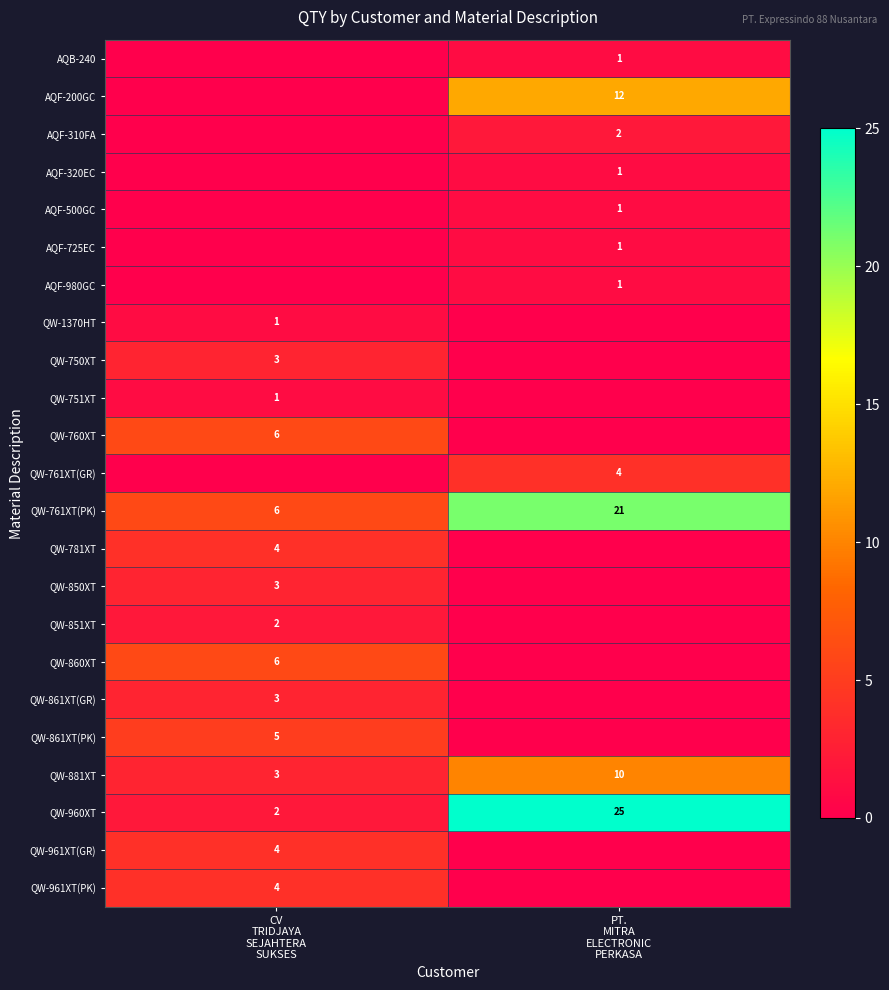

The row_5 series shows 1 at PT.
MITRA
ELECTRONIC
PERKASA. True or false?

True